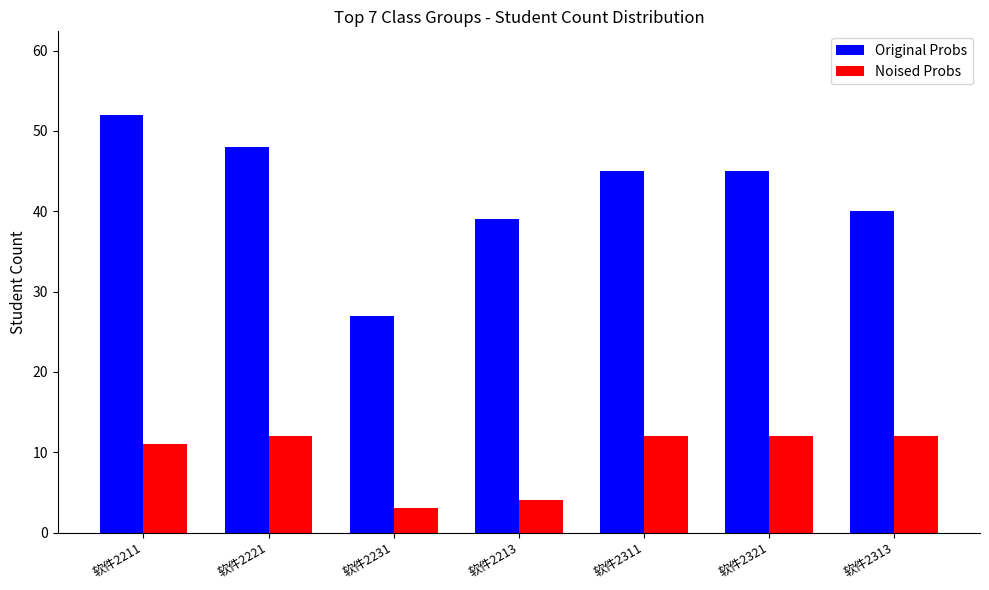

What are all the series names shown in the legend?

Original Probs, Noised Probs